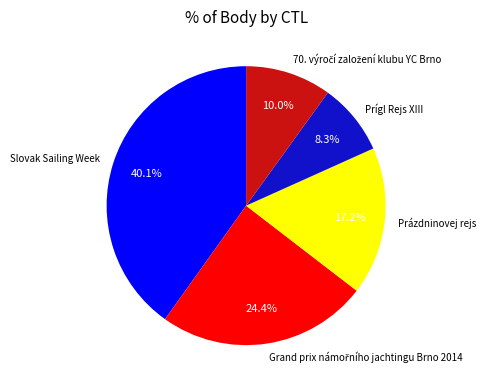

To the nearest percent, what is the average slice percentage?

20%